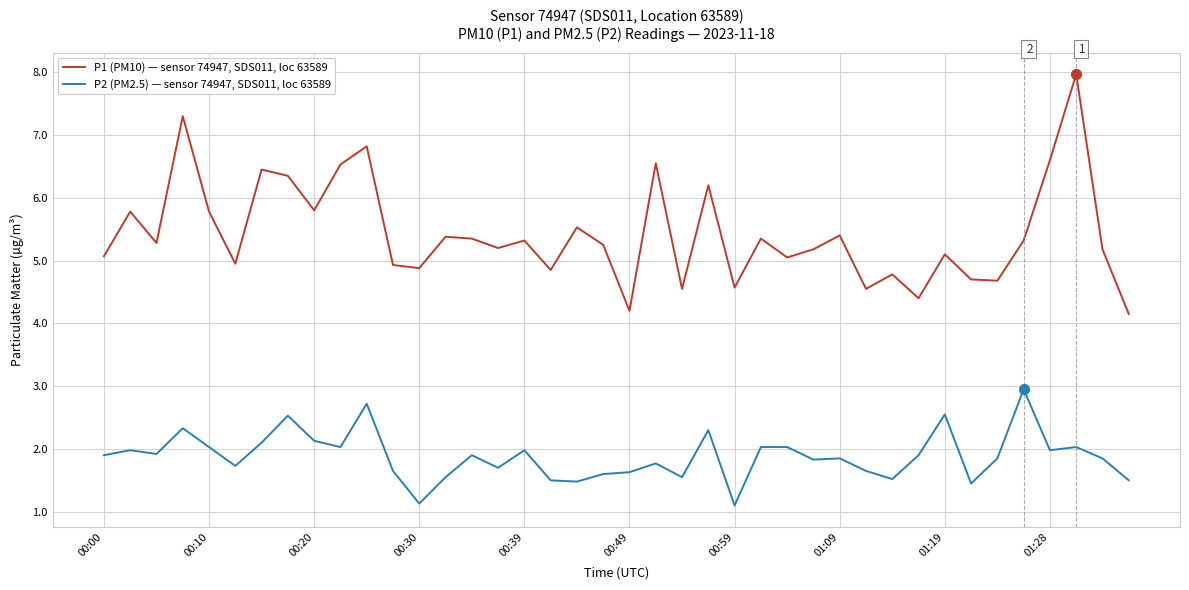

How many lines are shown in the chart?

2